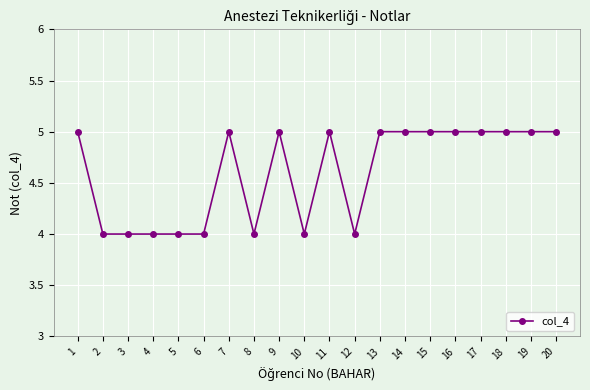

True or false: the data has more than 2 interior local peaks.

True